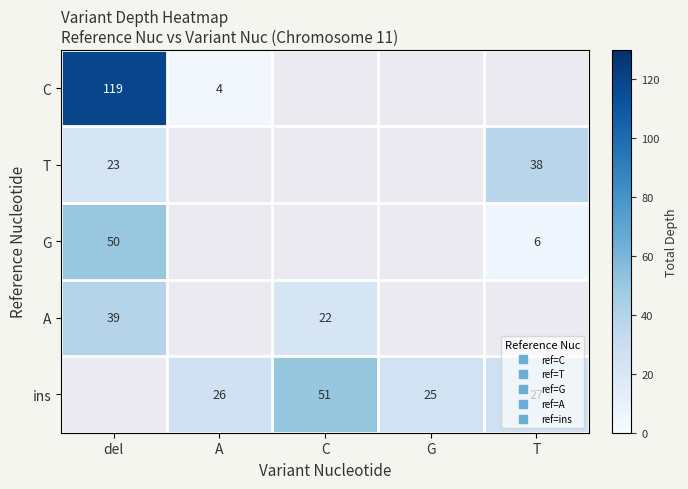

Which series has the widest spread of values?

C